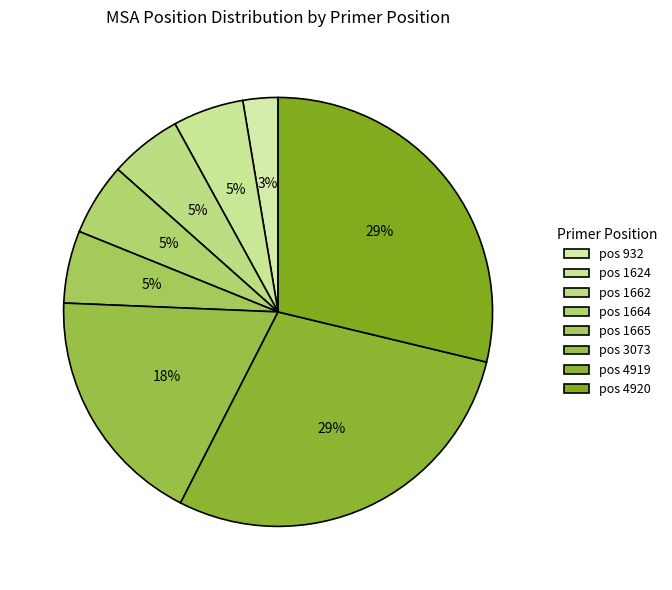

How many slices are in this pie chart?

8